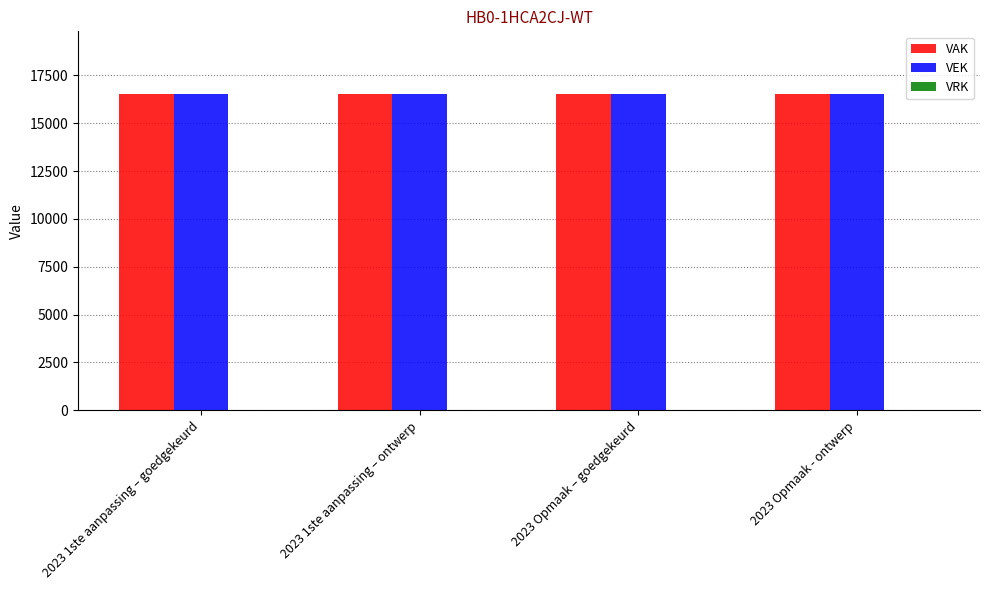

What is the difference between the highest and lowest values at 2023 Opmaak - ontwerp?

16500